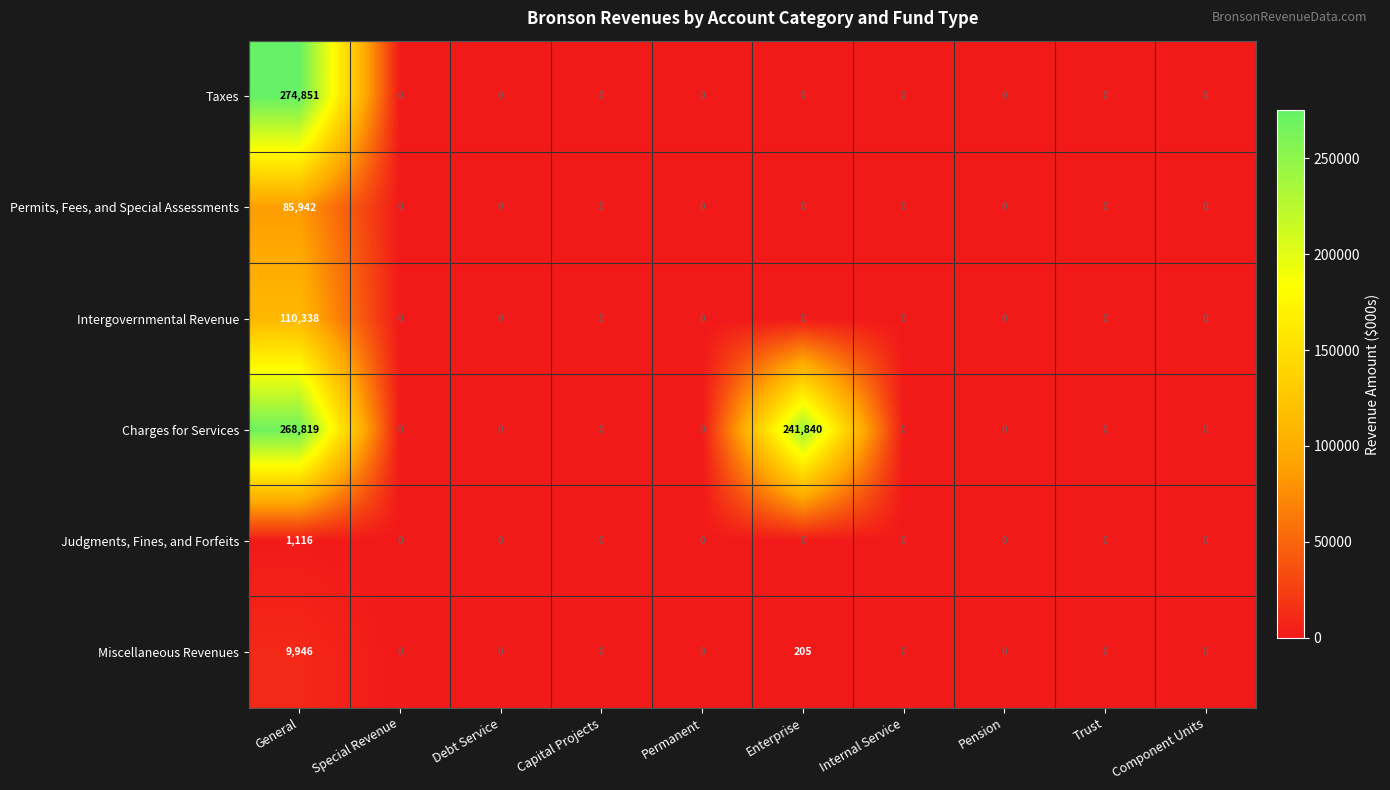

What is the difference between the maximum and minimum values in the Miscellaneous Revenues series?

9946